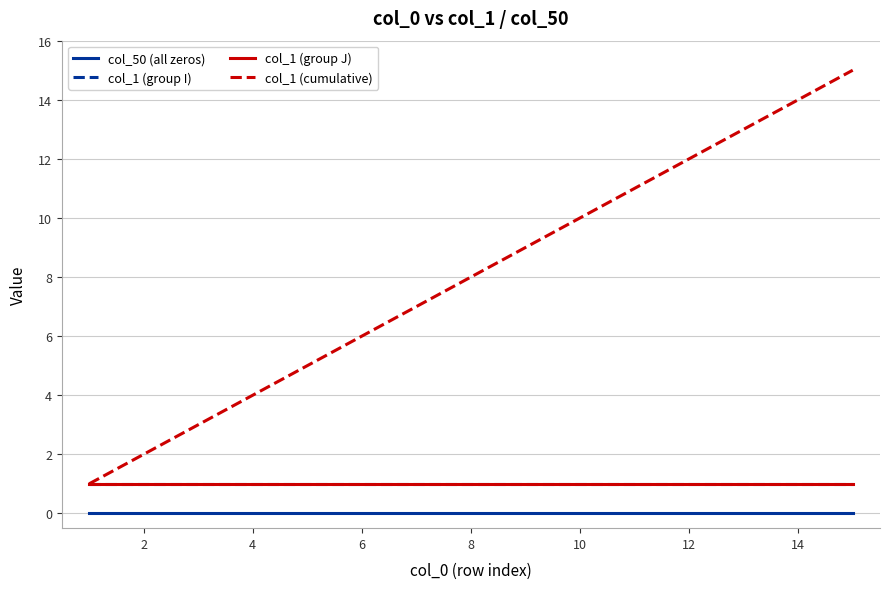

Does the chart have visible grid lines?

Yes